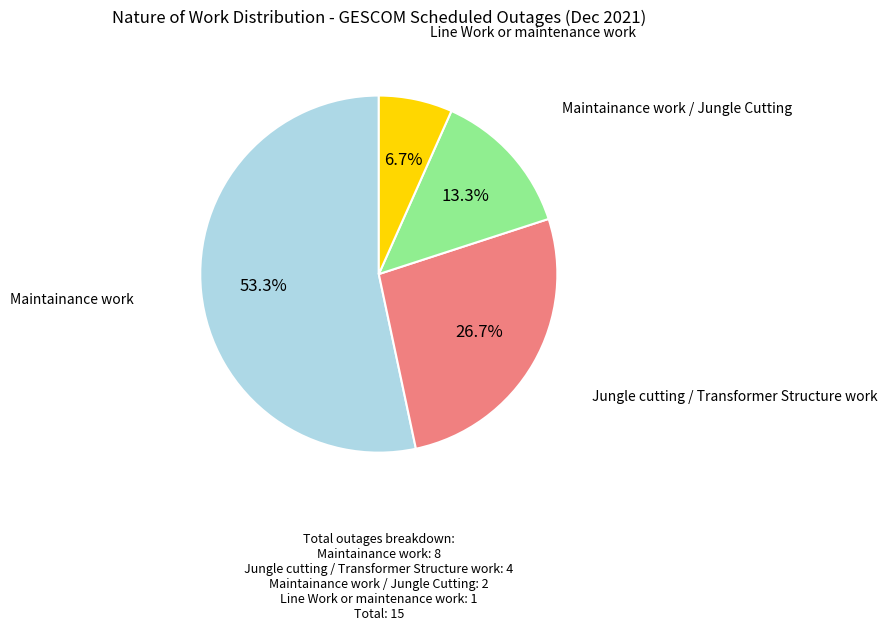

Does any single category account for the majority?

Yes